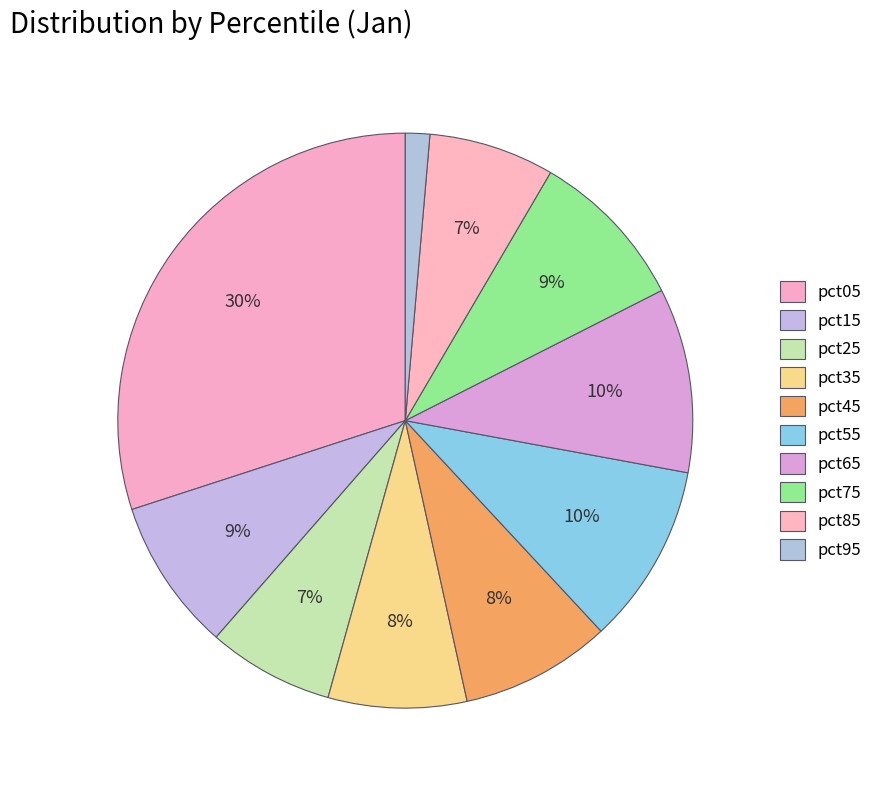

What is the largest slice in the pie chart?

pct05